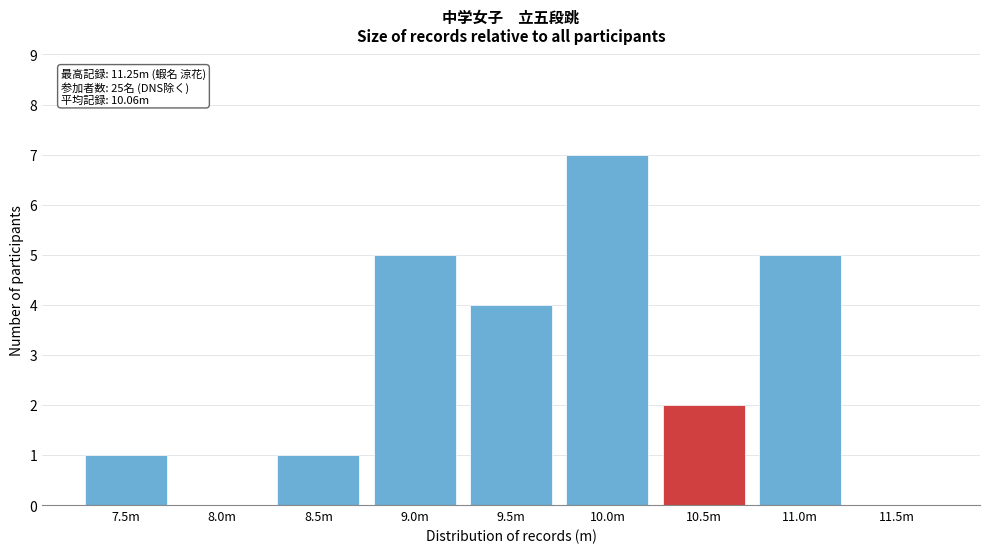

Reading left to right, extract all data points from this chart.

7.5m=1	8.0m=0	8.5m=1	9.0m=5	9.5m=4	10.0m=7	10.5m=2	11.0m=5	11.5m=0